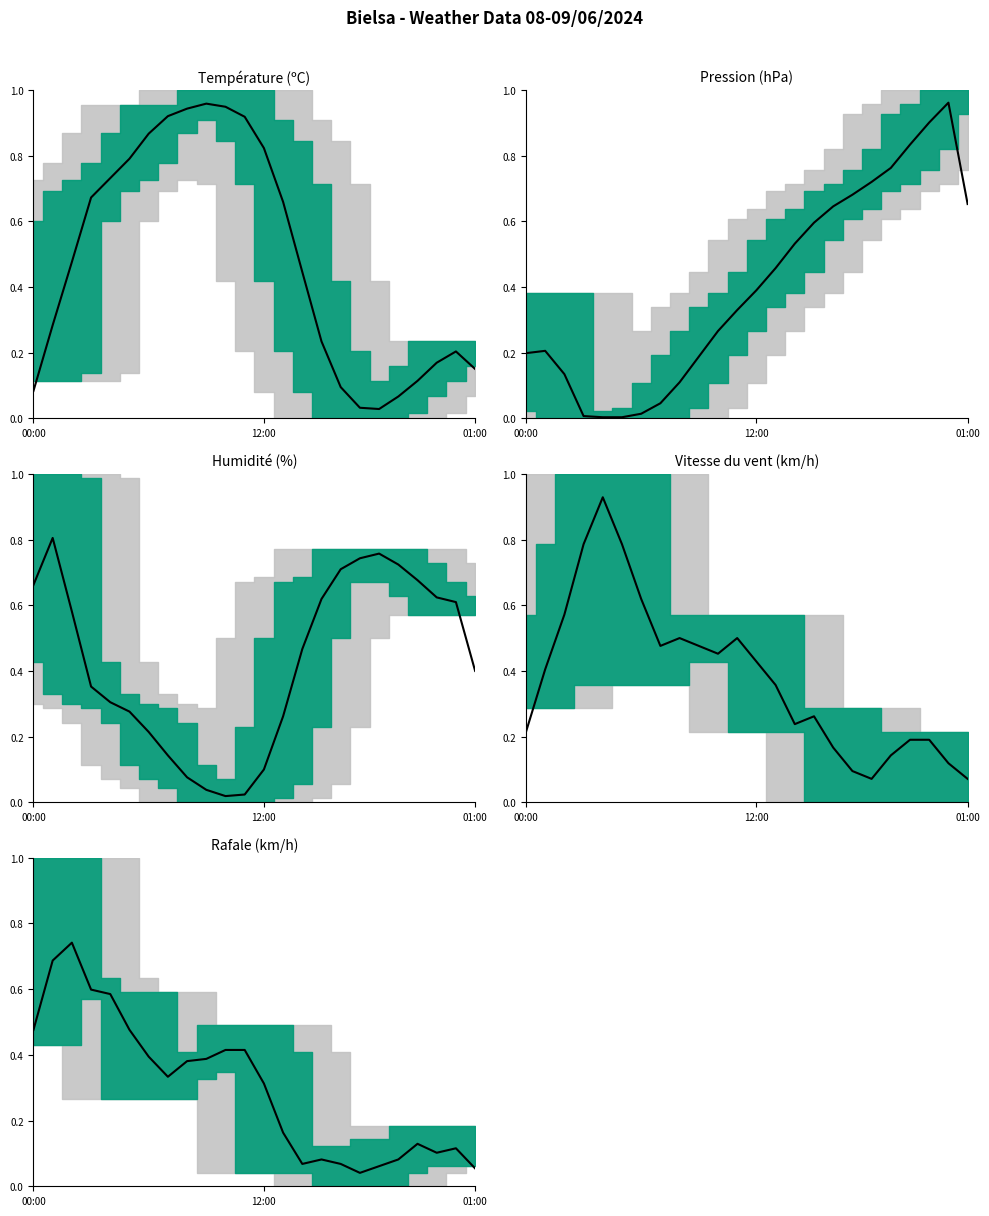

Rank the categories by value from lowest to highest.

17, 23, 18, 14, 16, 15, 19, 21, 22, 20, 13, 12, 7, 8, 9, 6, 10, 11, 00:00, 5, 4, 3, 12:00, 01:00